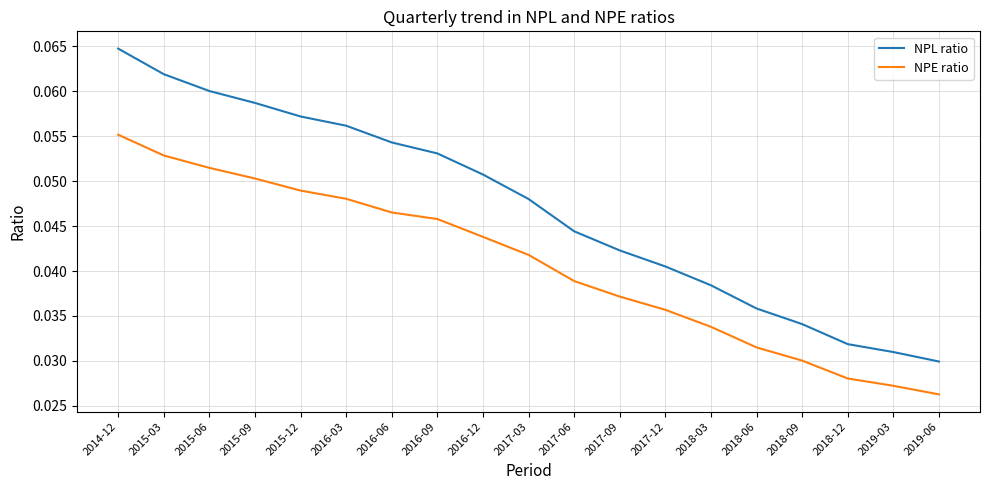

Which category has the highest value in the NPE ratio series?

2014-12